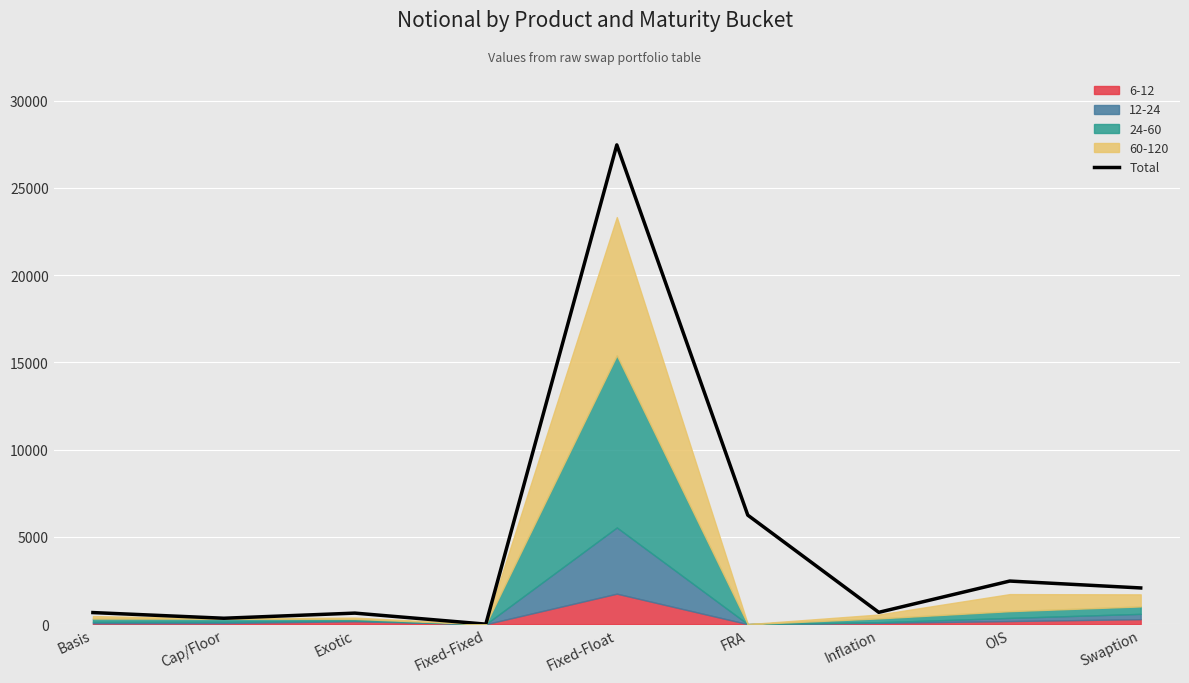

The value at Fixed-Fixed is 1. True or false?

False